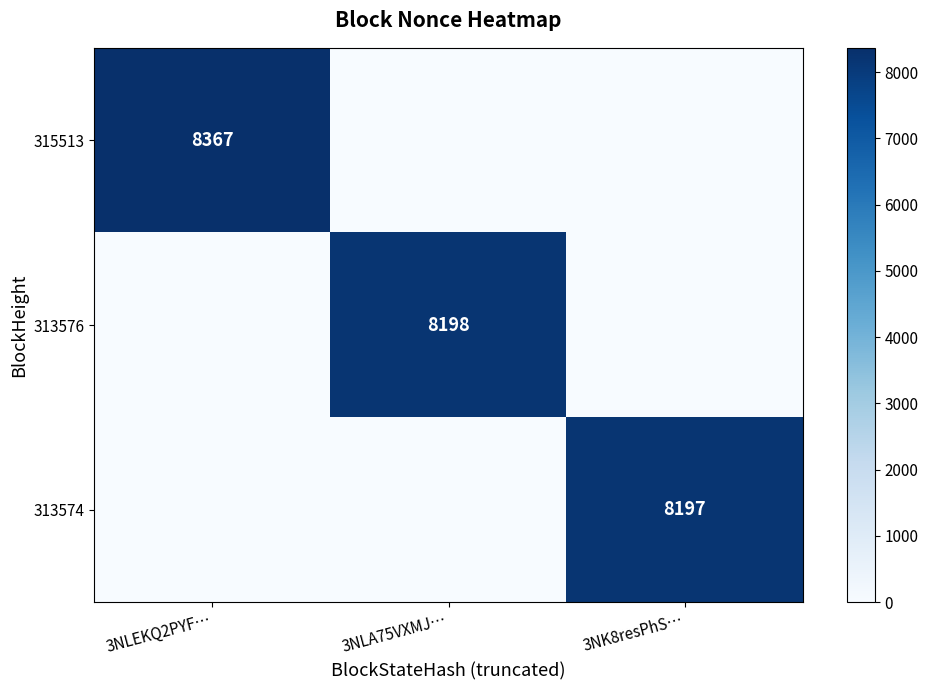

What is the difference between the highest and lowest values at 3NLA75VXMJ…?

8198